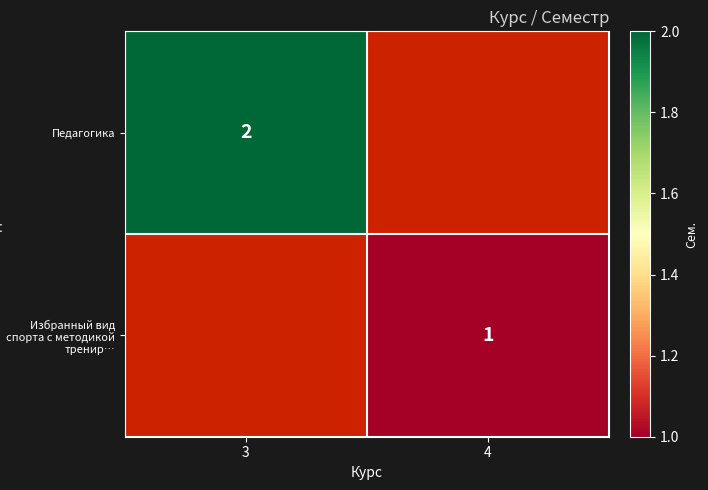

Is it true that Избранный вид спорта с методикой тренир… equals 1 at 4?

True